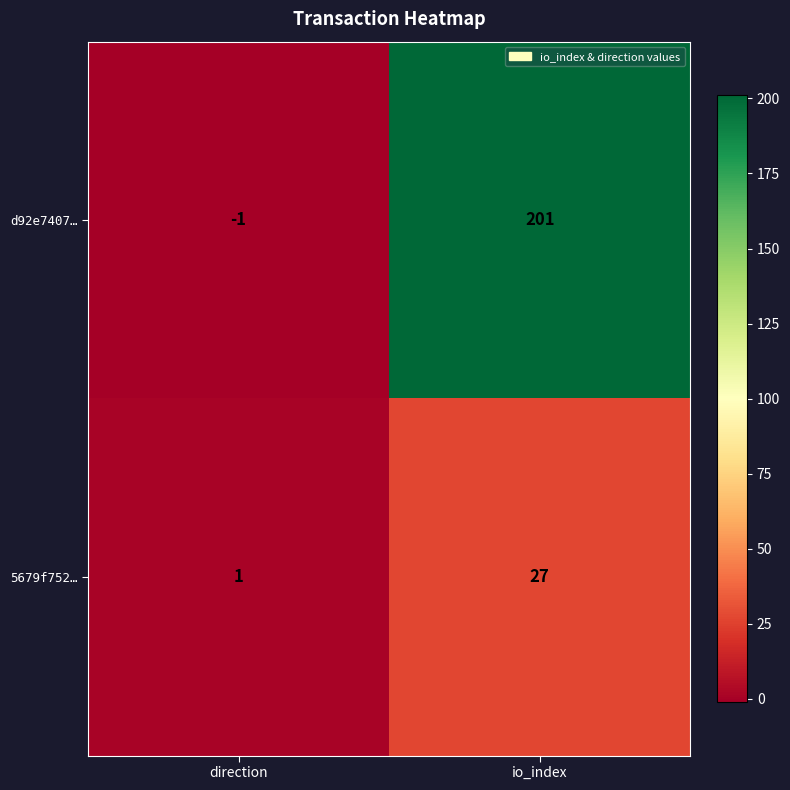

Which series has the largest total across all categories?

d92e7407…